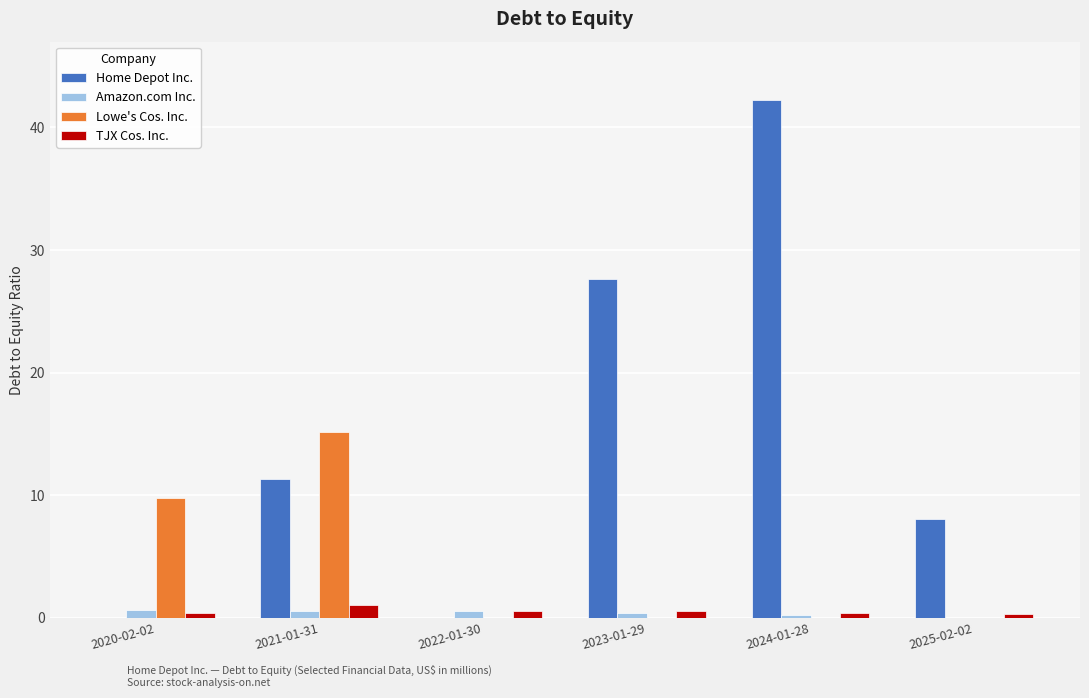

What is the sum of all TJX Cos. Inc. values?

3.2